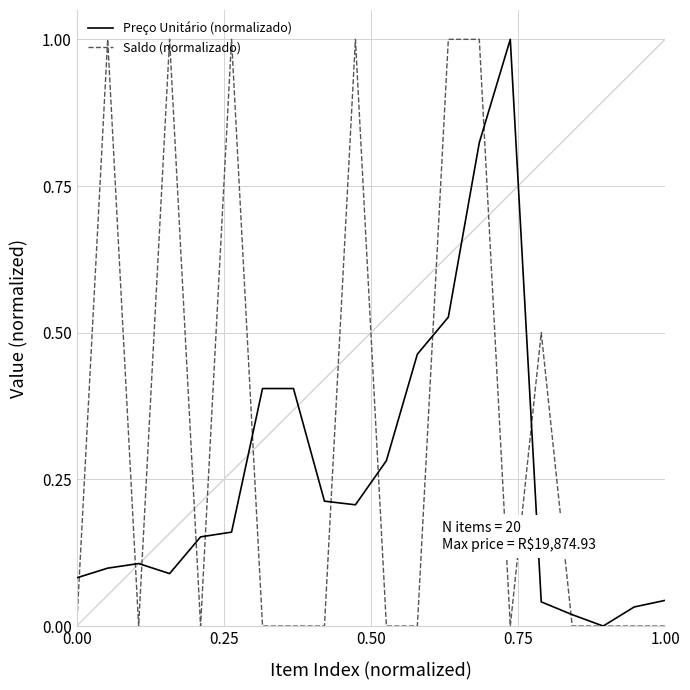

Which series has the largest total across all categories?

Saldo (normalizado)